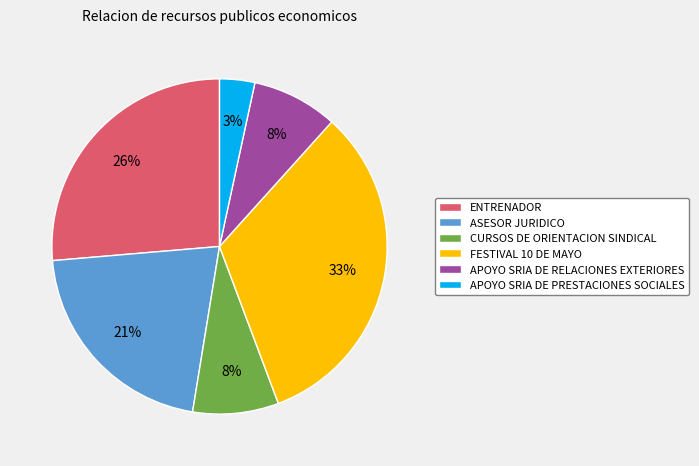

To the nearest percent, what is the combined percentage of APOYO SRIA DE PRESTACIONES SOCIALES and ASESOR JURIDICO?

24%